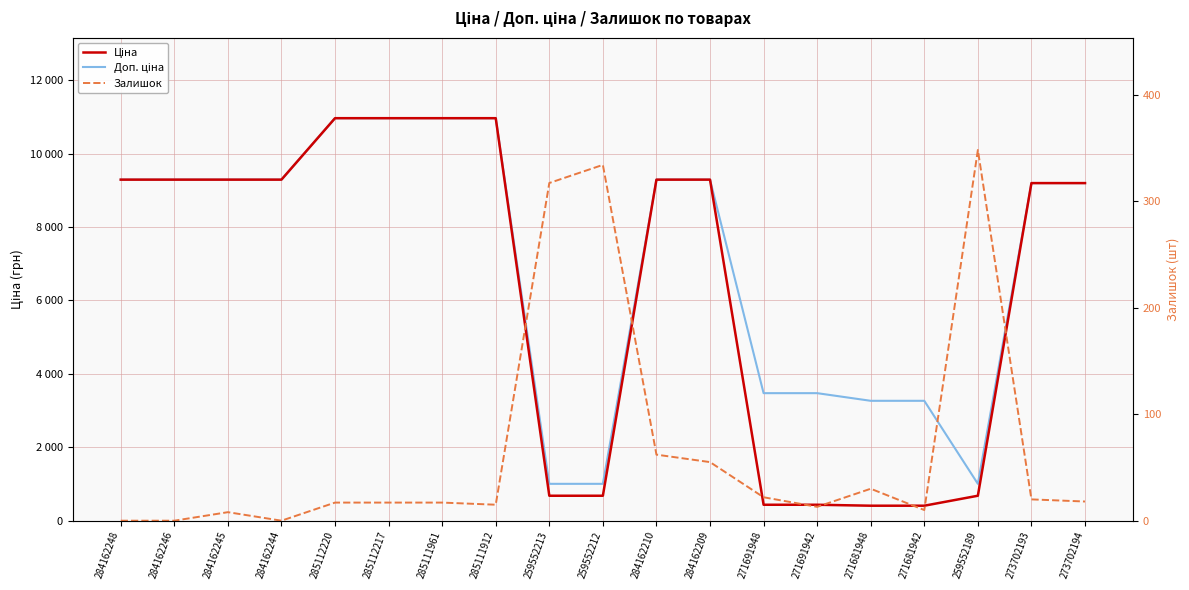

Which series has the widest spread of values?

Ціна